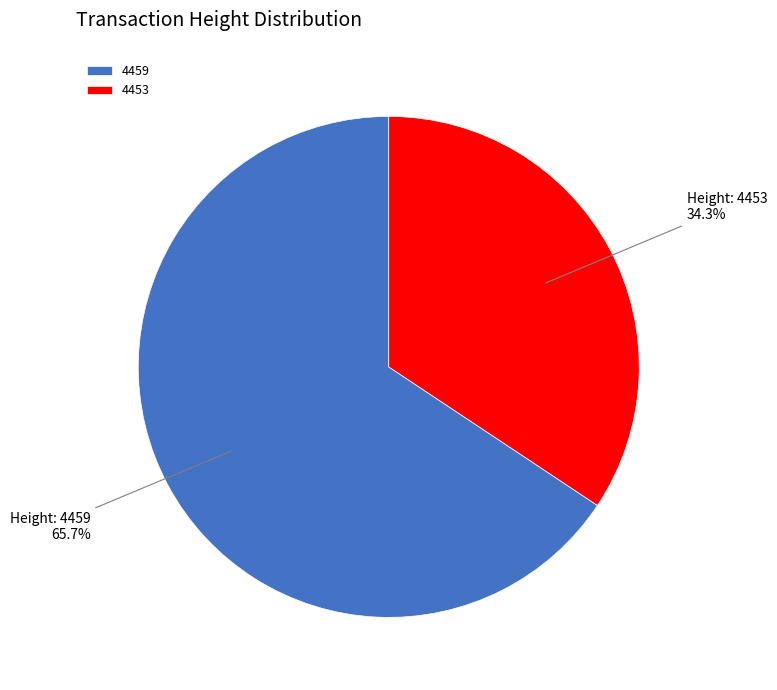

Which slice is the smallest?

4453